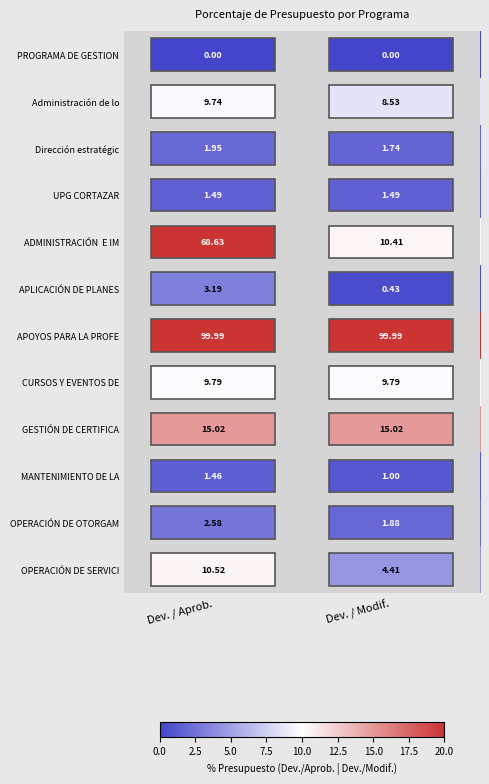

Which series has the largest total across all categories?

APOYOS PARA LA PROFE